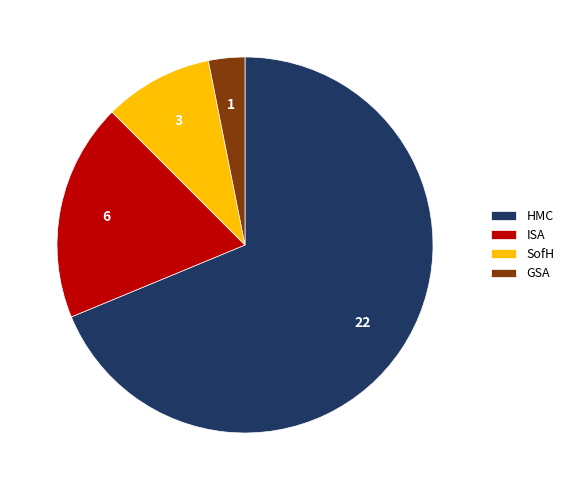

Is HMC the majority of the pie?

Yes